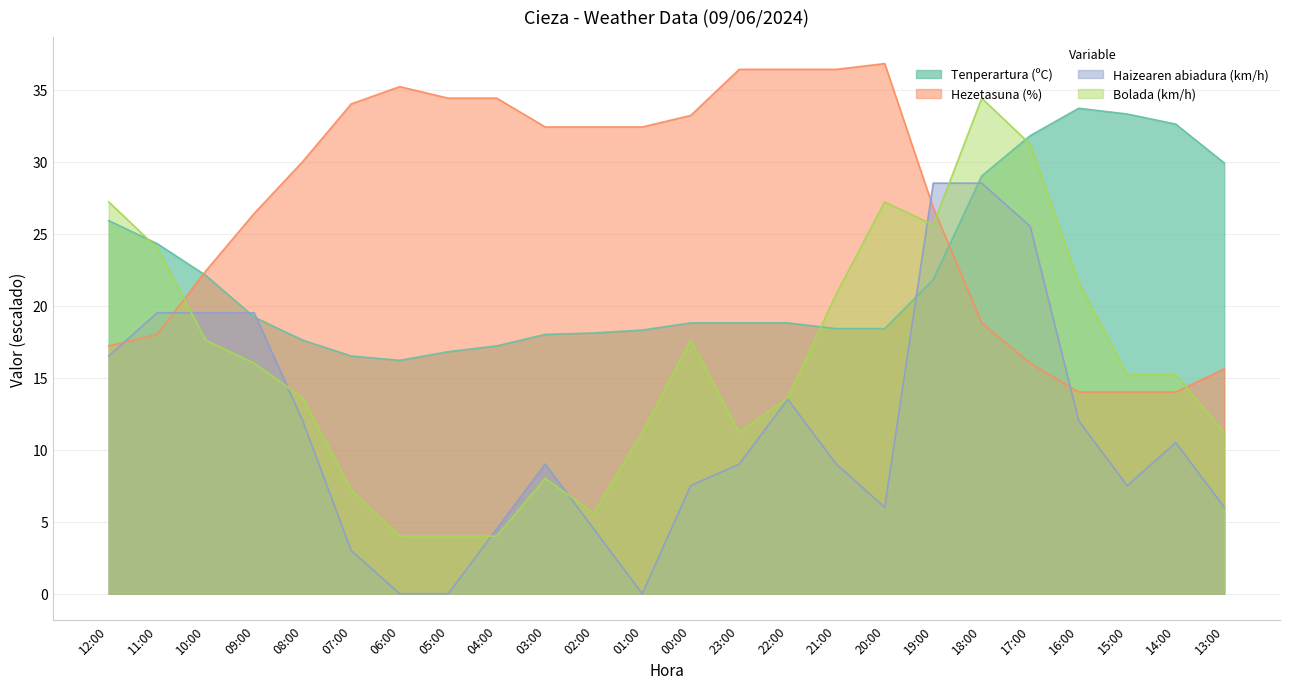

Rank the series by their average value, from lowest to highest.

Haizearen abiadura (km/h), Bolada (km/h), Tenperartura (ºC), Hezetasuna (%)